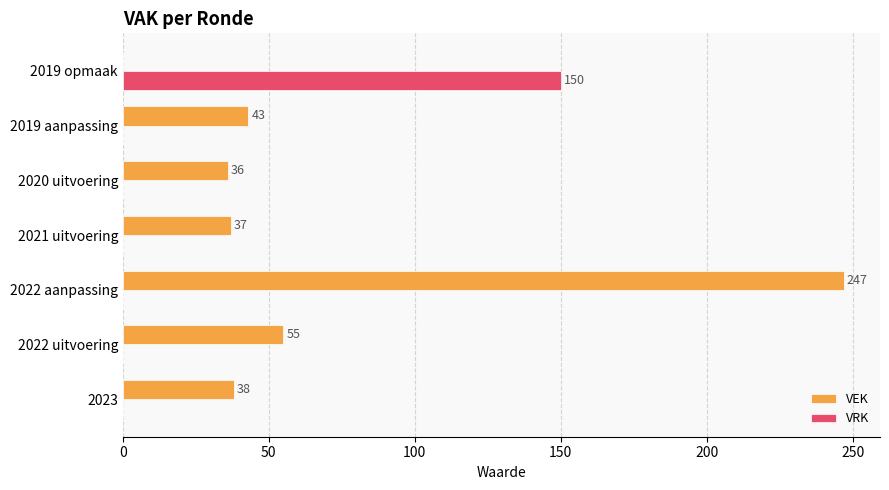

True or false: VEK has a value of 247 at 2022 aanpassing.

True